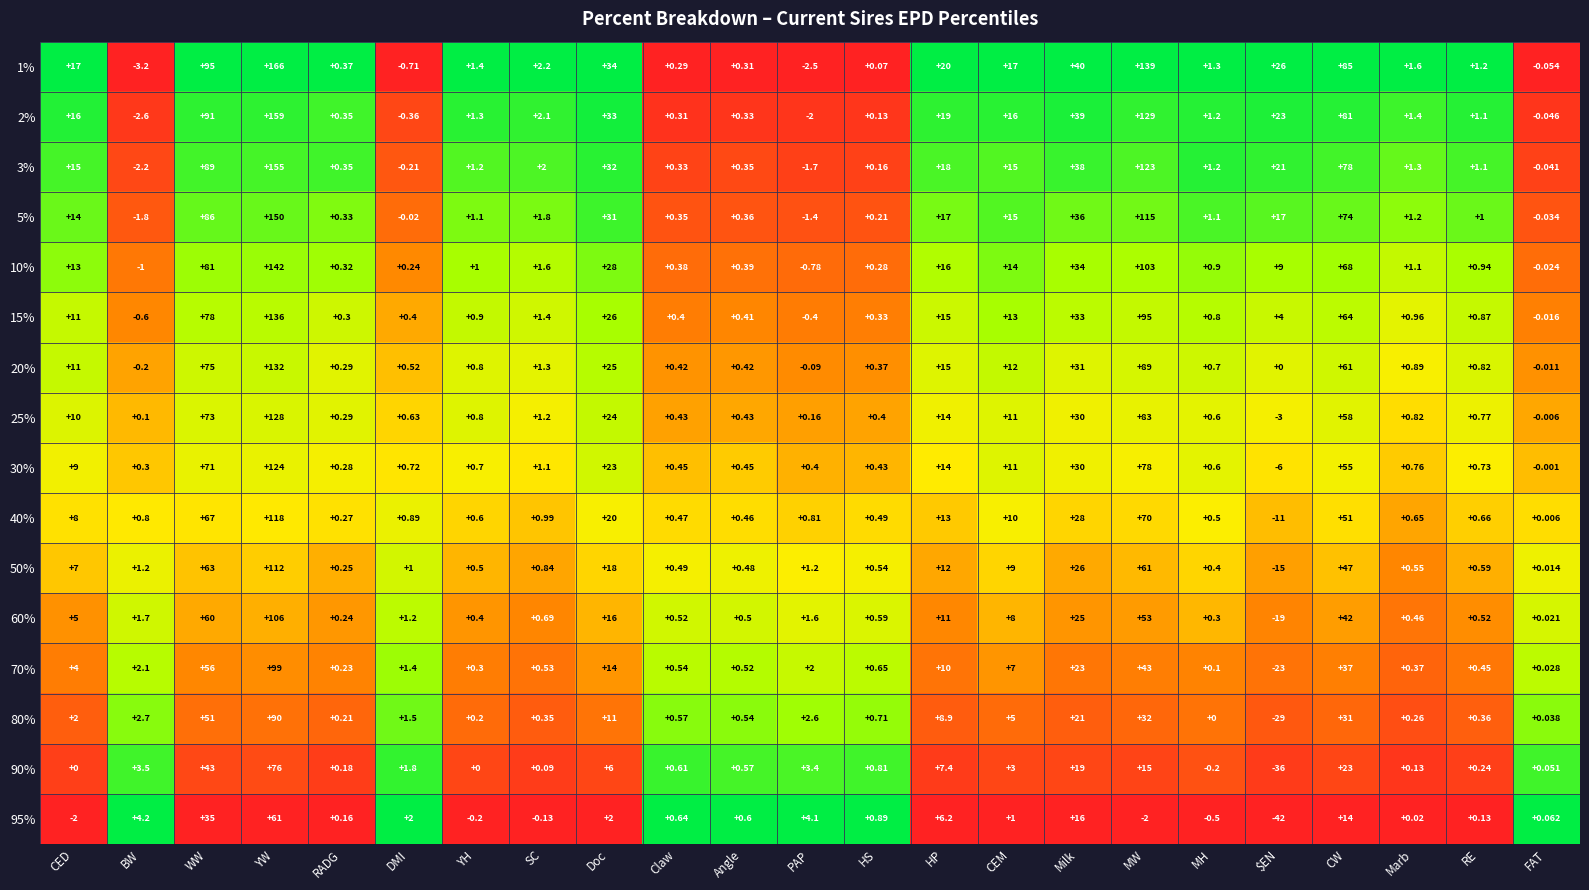

Is the value of 2% at Milk greater than the value of 5% at HP?

Yes